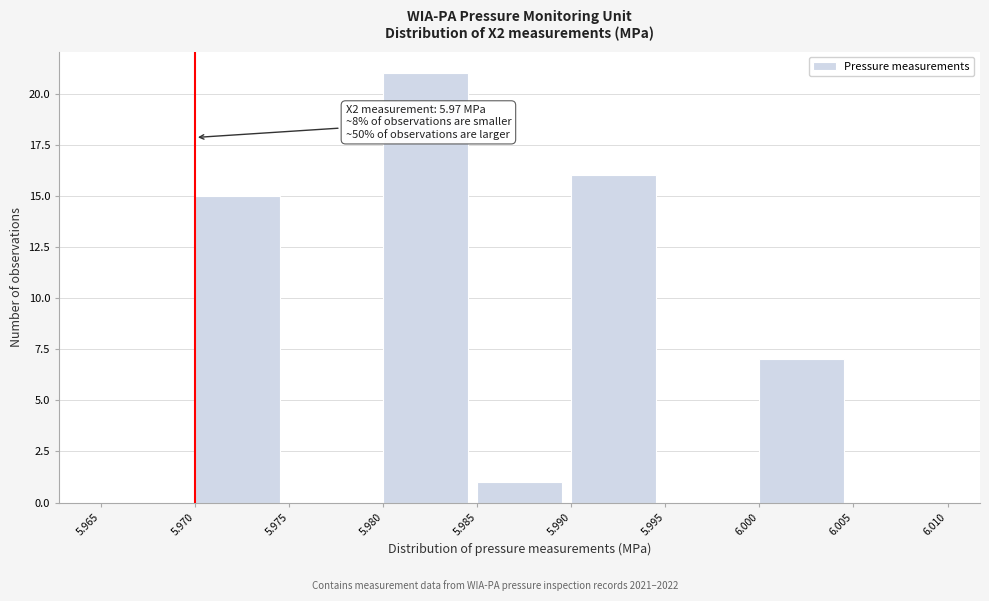

Over which range of the x-axis is the bar tallest?

5.980 to 5.985